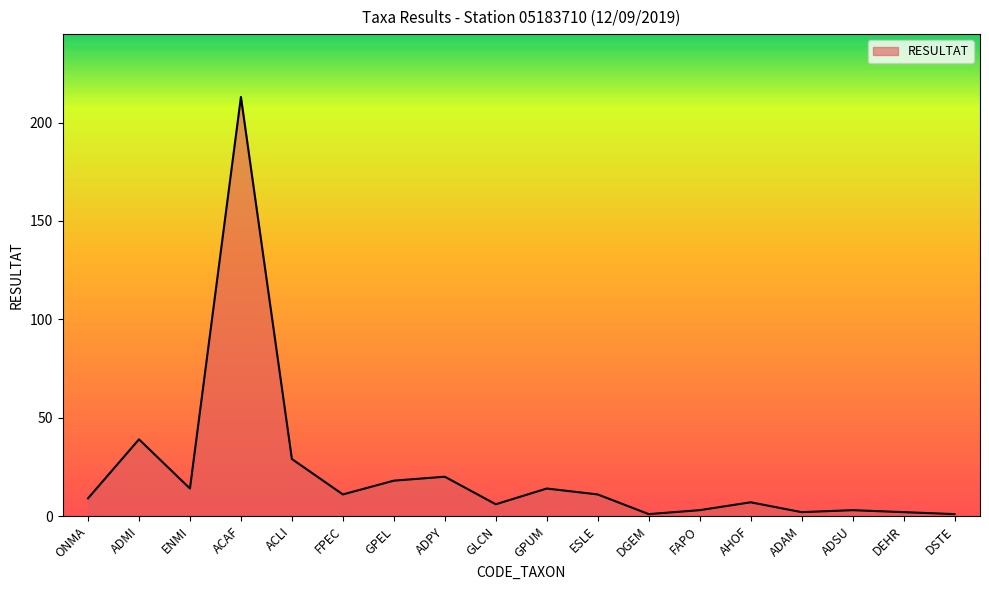

What is the smallest value displayed?

1